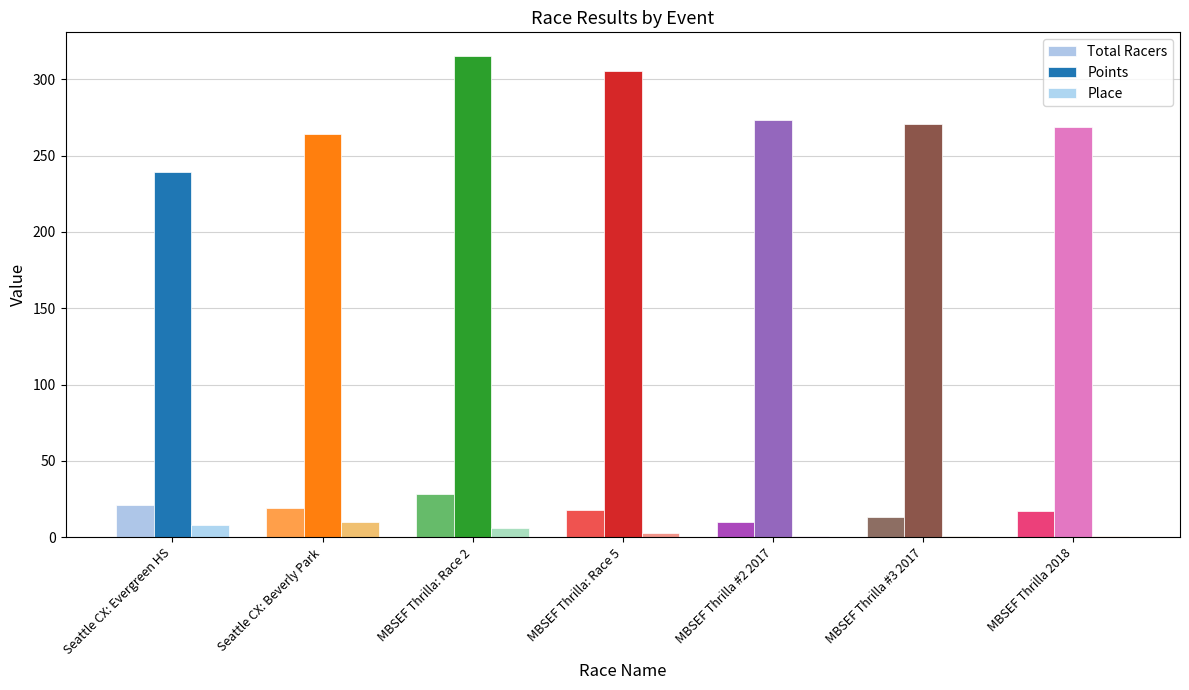

Count the Place values in the range 1 to 8.

6